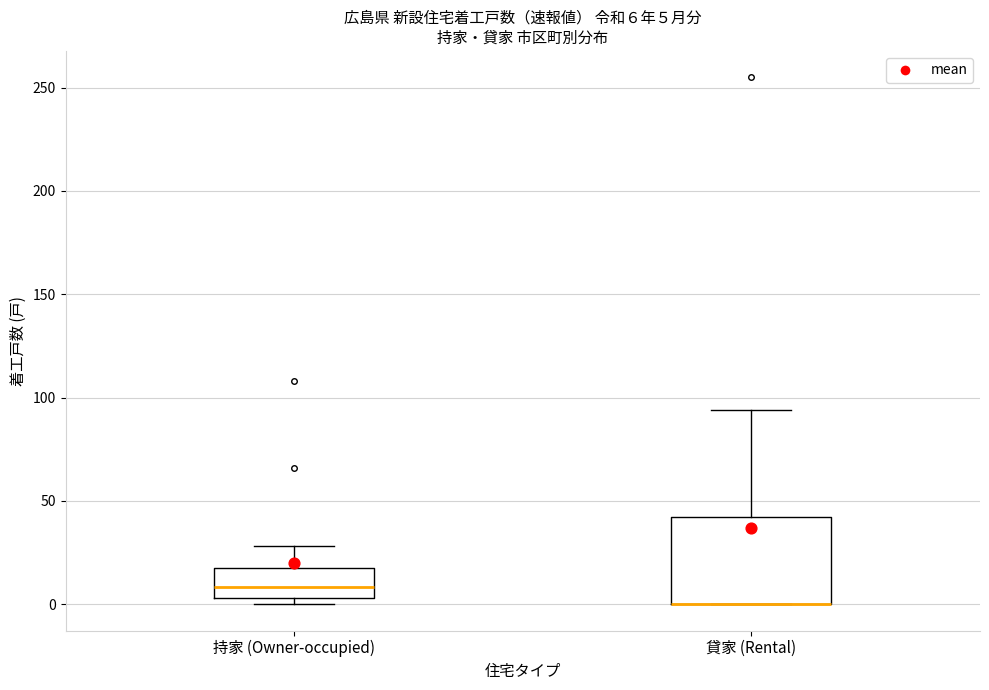

Comparing the boxes themselves (not the whiskers), which one is the tallest?

貸家 (Rental)